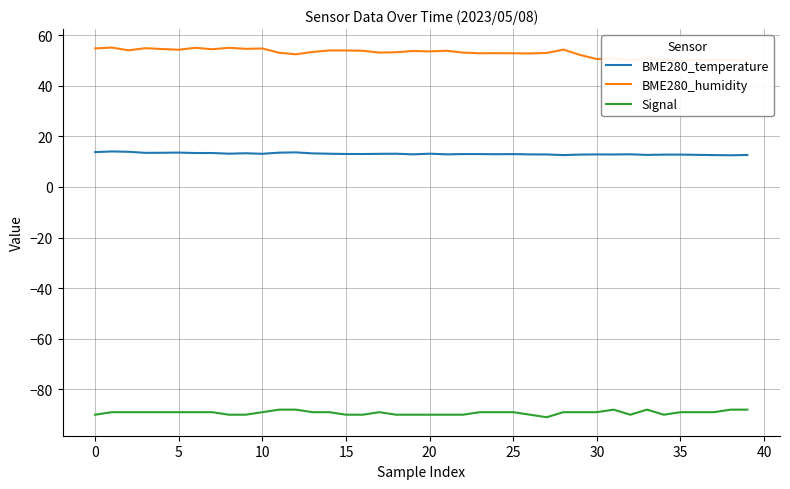

True or false: Signal and BME280_humidity cross at least once.

False